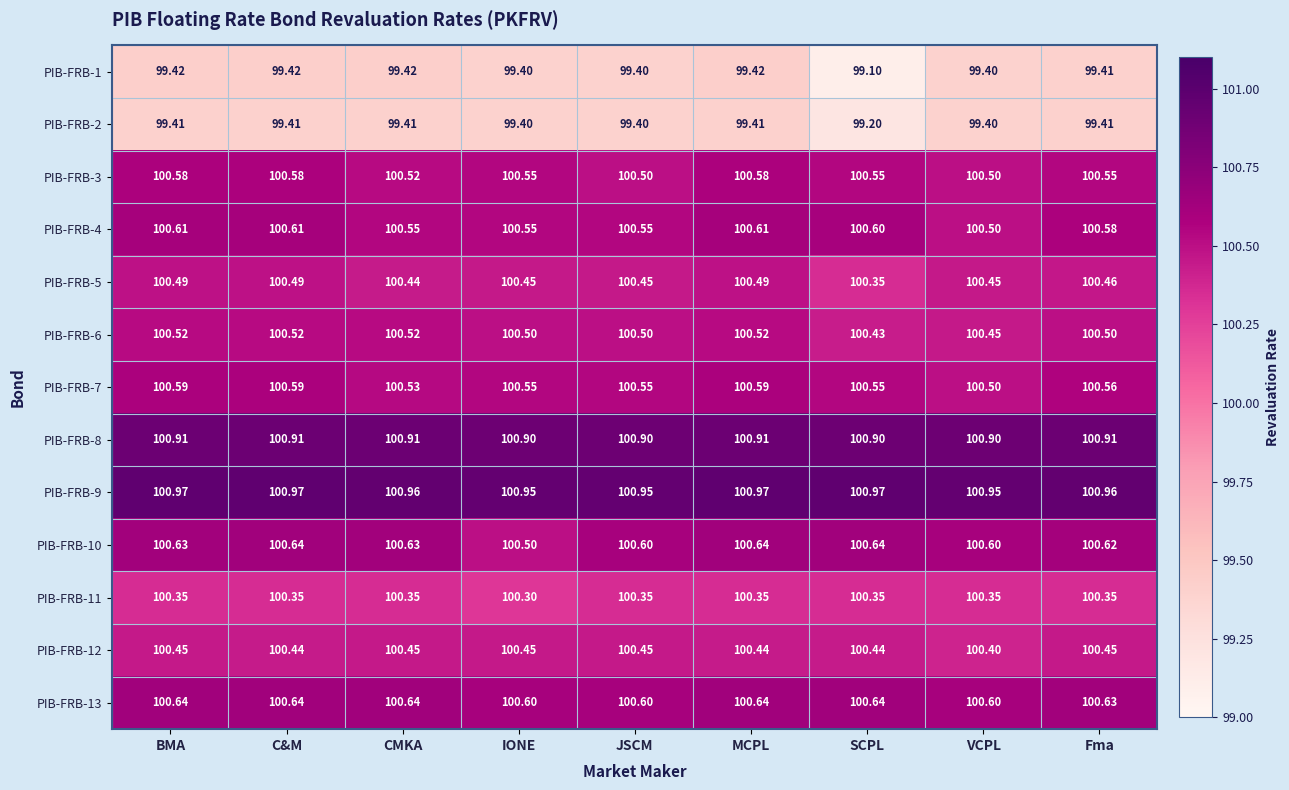

Where is PIB-FRB-7 nearest to the value 100?

VCPL